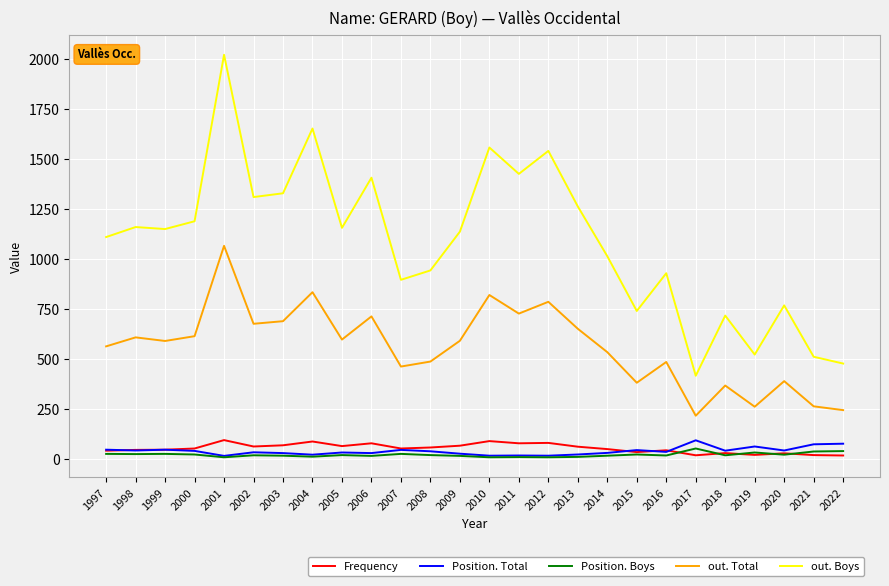

What is the approximate value of Position. Boys at 1997, to the nearest 5?

25